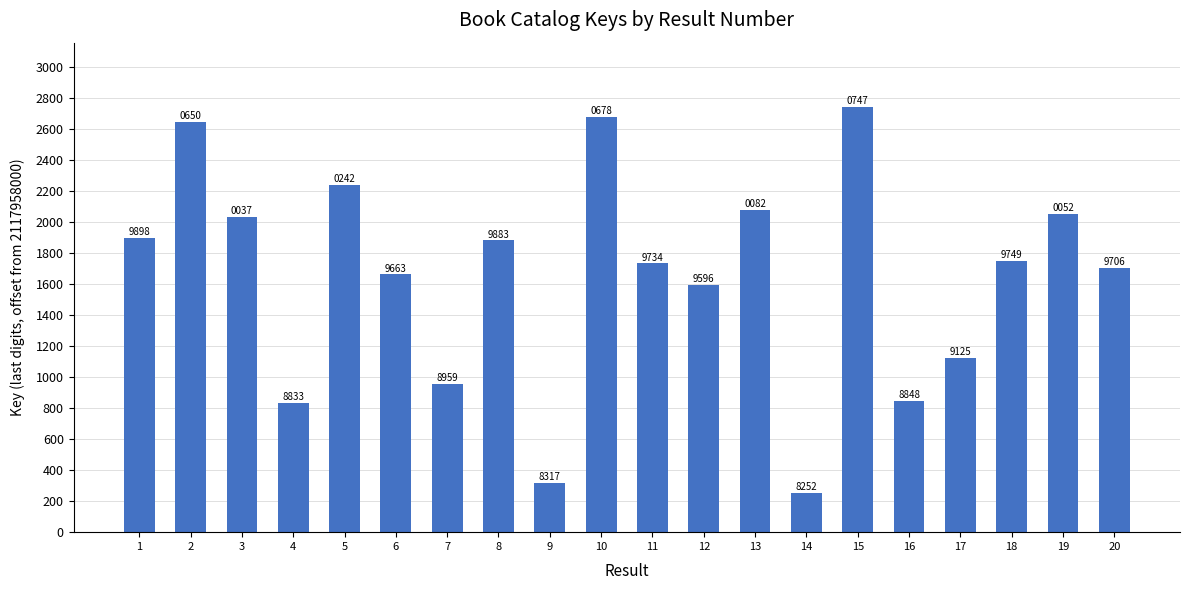

Does the chart contain any negative values?

No